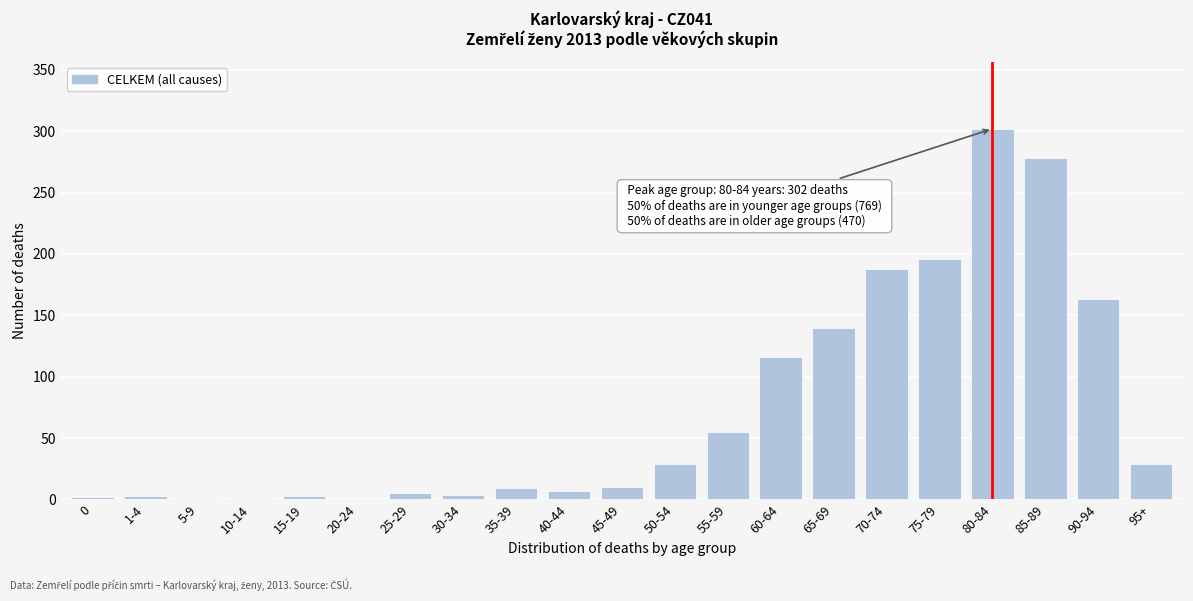

True or false: the data shows 3 at 15-19.

True